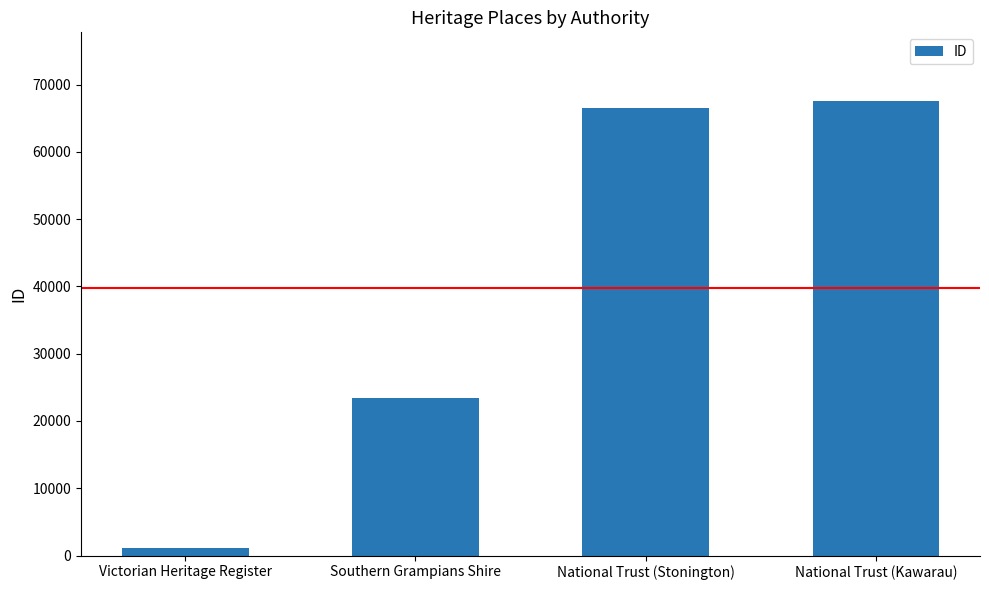

What is the difference between the maximum and minimum values?

66450